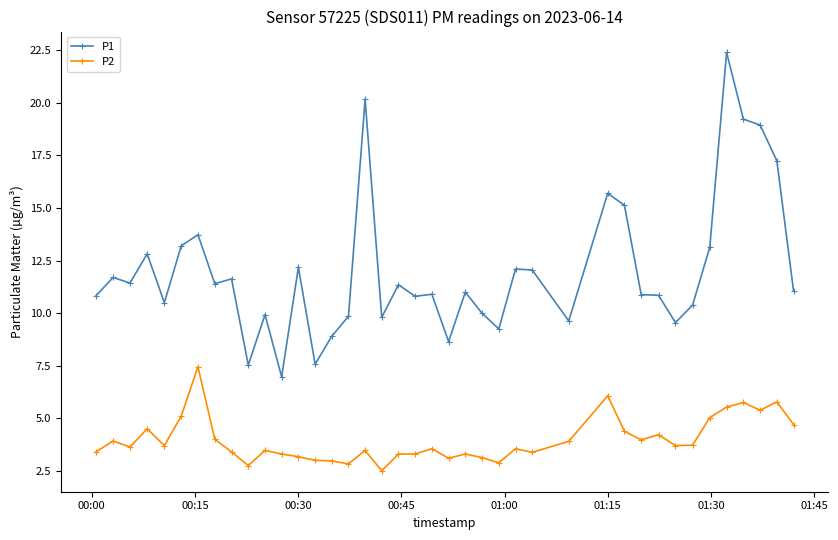

What is the value of the P1 point at the 36th from the left?

22.4